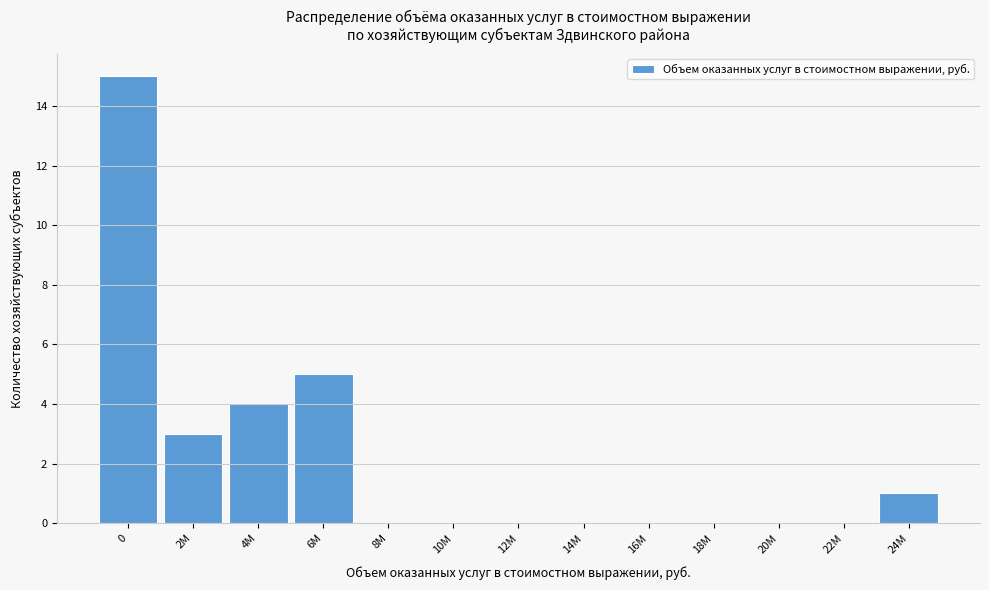

Reading right to left, what are all the values shown in this chart?

24M=1	22M=0	20M=0	18M=0	16M=0	14M=0	12M=0	10M=0	8M=0	6M=5	4M=4	2M=3	0=15